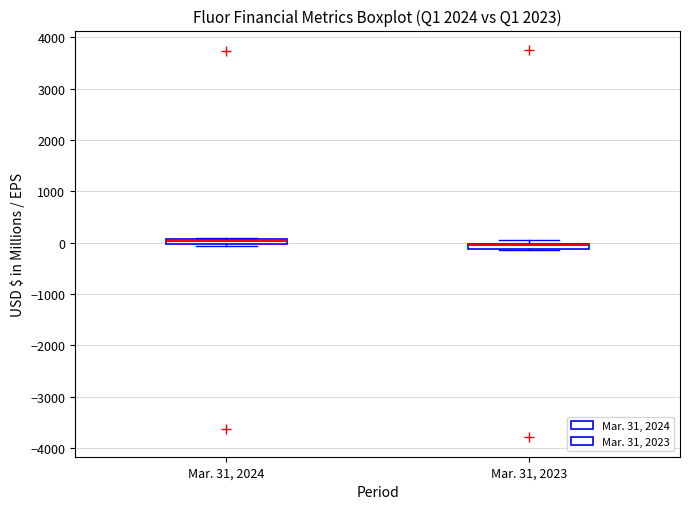

Where is the upper edge of the box for Mar. 31, 2023 on the y-axis? The values are not printed on the chart, so give them approximately, as read against the axis.

0